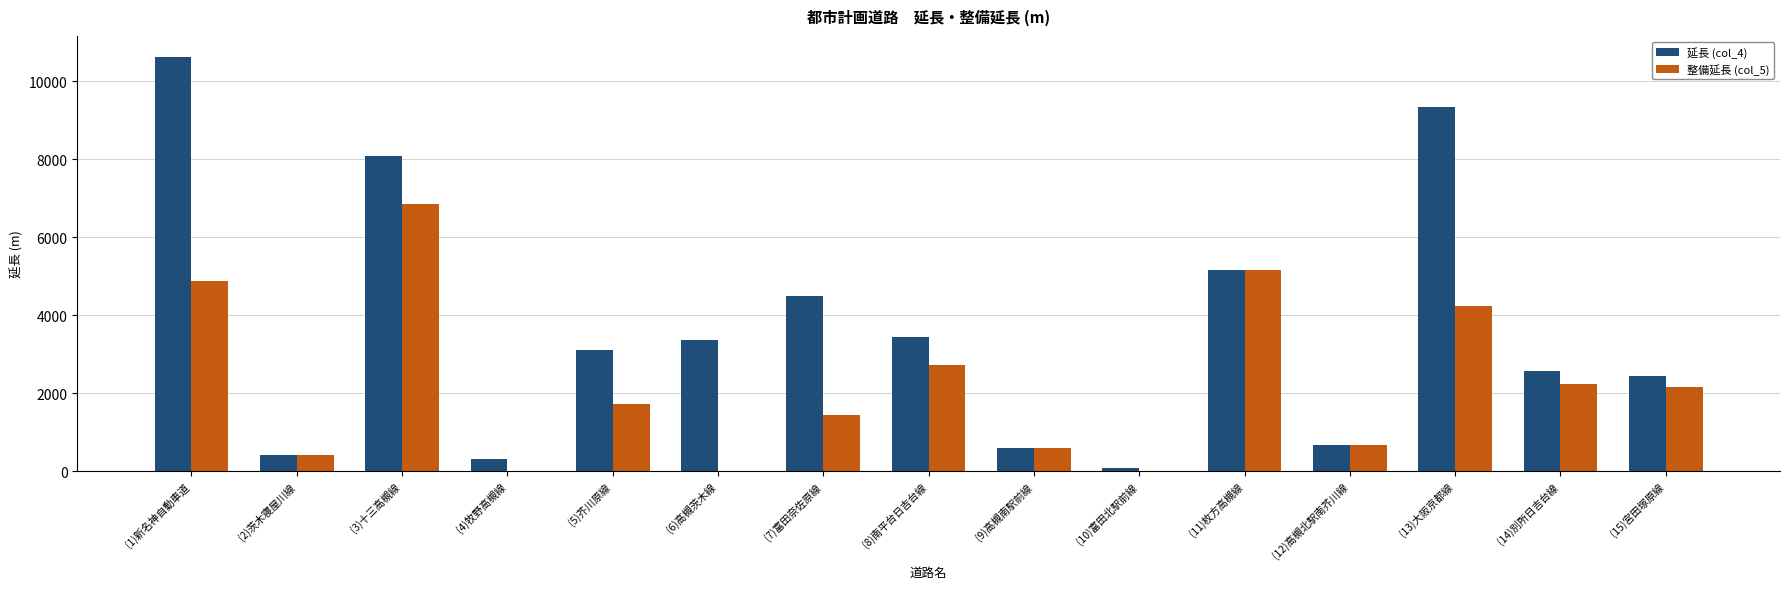

The 延長 (col_4) series shows 9340 at (13)大阪京都線. True or false?

True